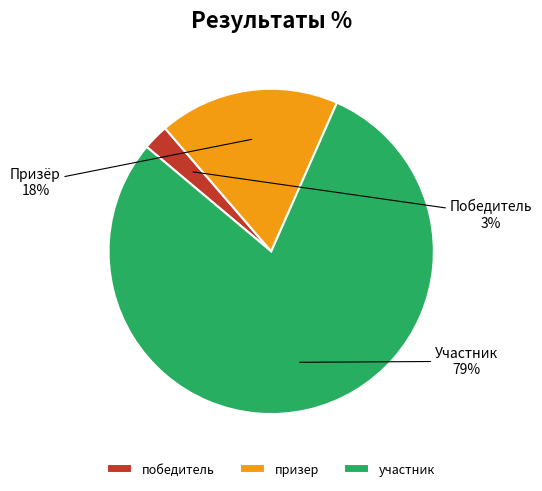

What percentage is the призер slice, to the nearest percent?

18%